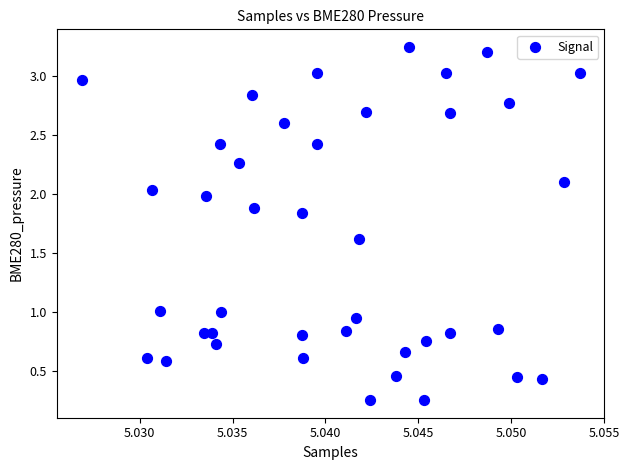

What is the range of Y values (max minus min)?

3.0